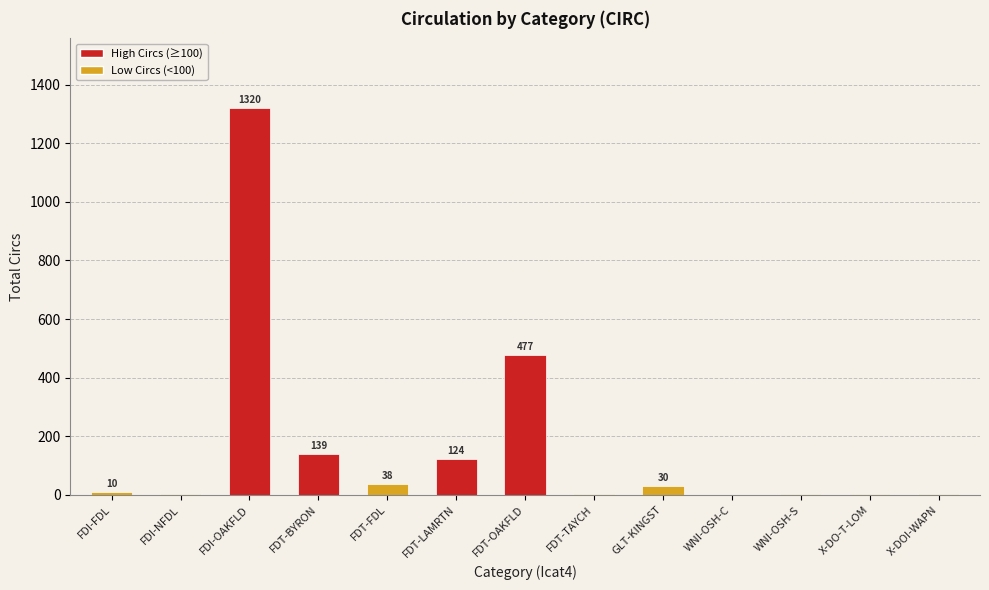

The value at FDI-OAKFLD is 1320. True or false?

True